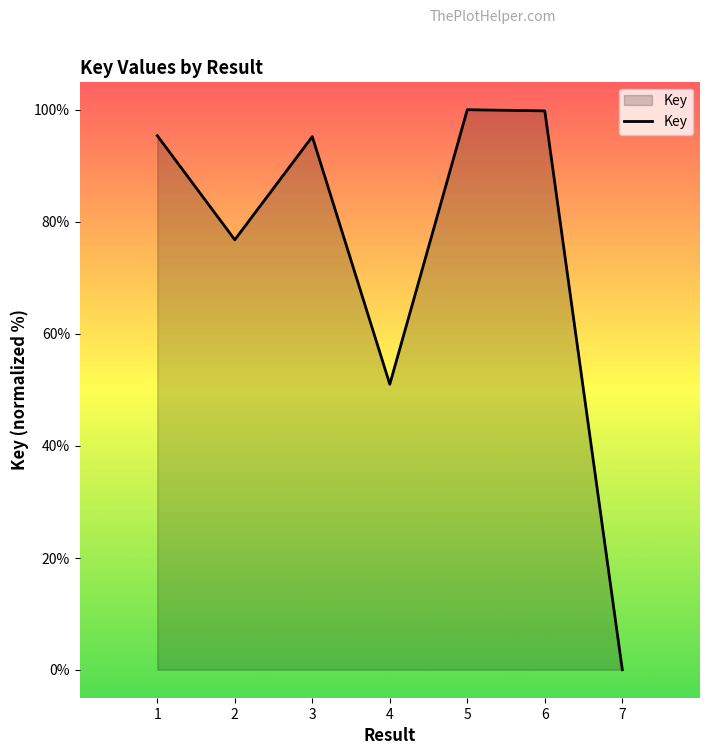

What is the change in value from 1 to 2?

-18.6